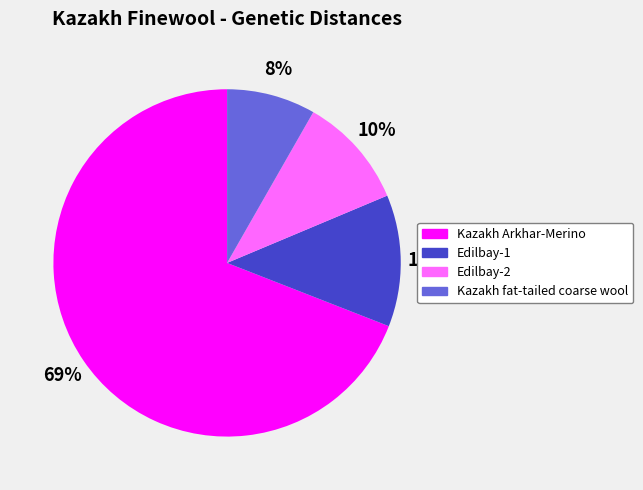

What is the smallest slice in the pie chart?

Kazakh fat-tailed coarse wool